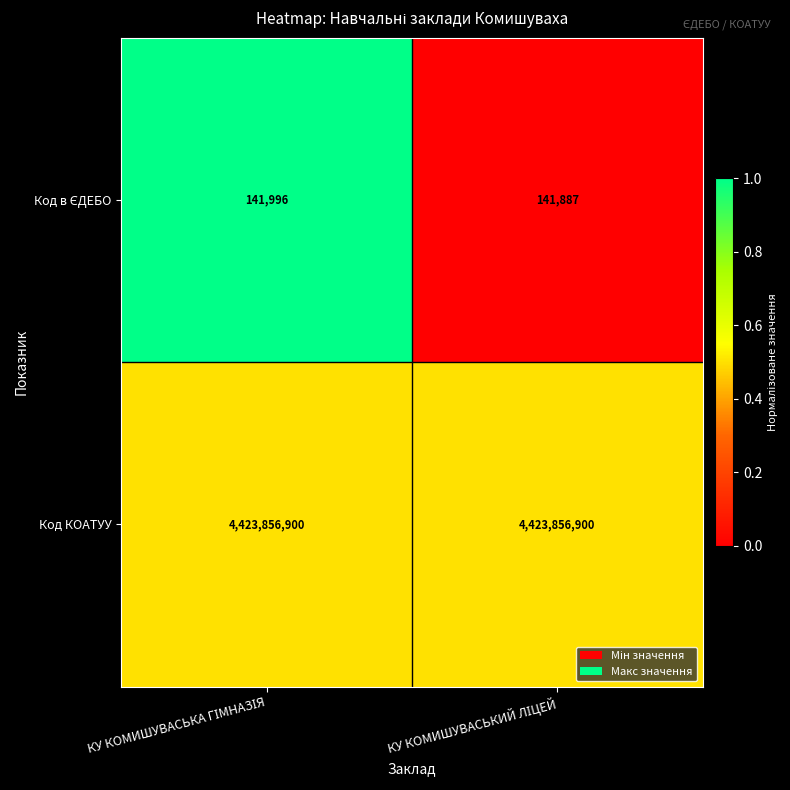

What is the maximum value shown in the chart?

4423856900